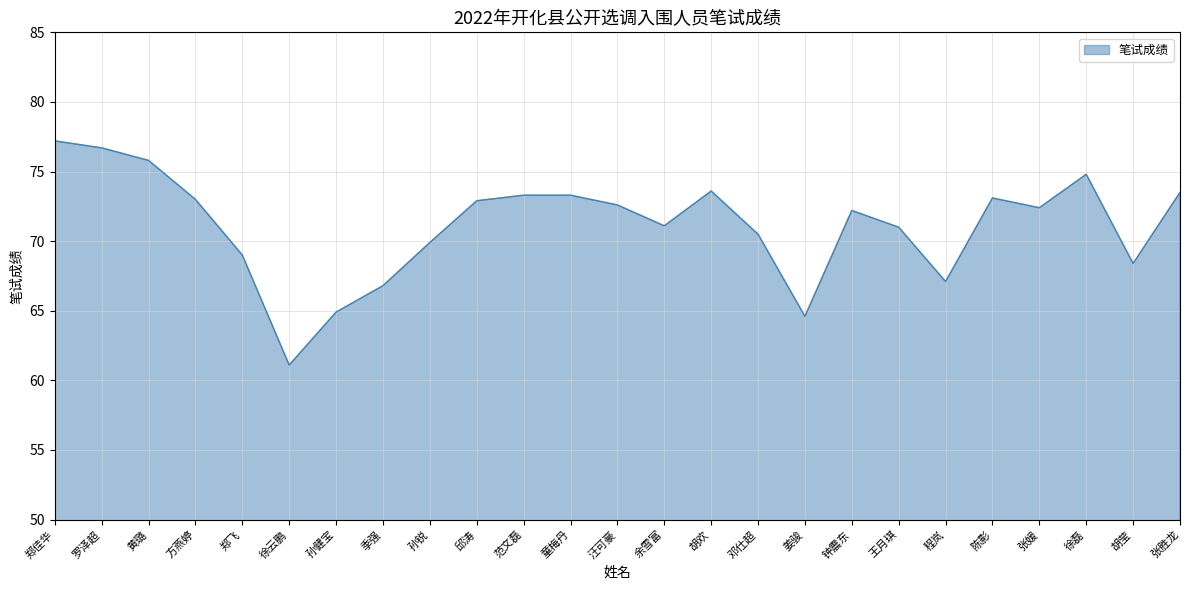

True or false: there are more than 1 points higher than both neighbors.

True